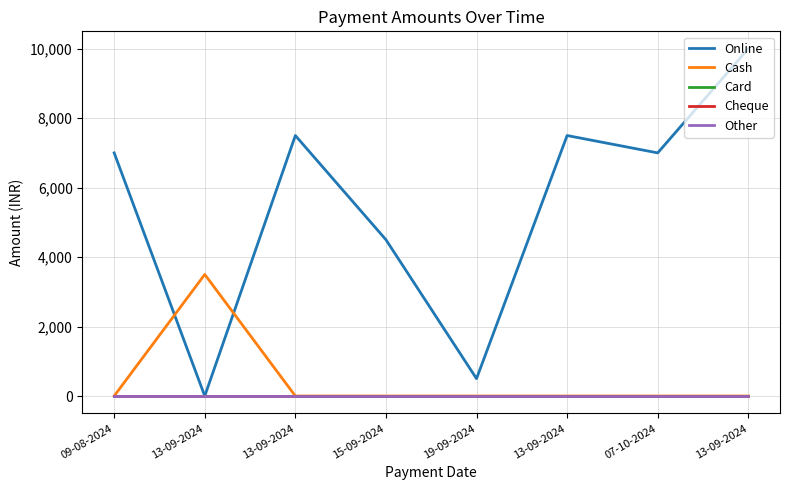

What is the highest value of the Cash series?

3500